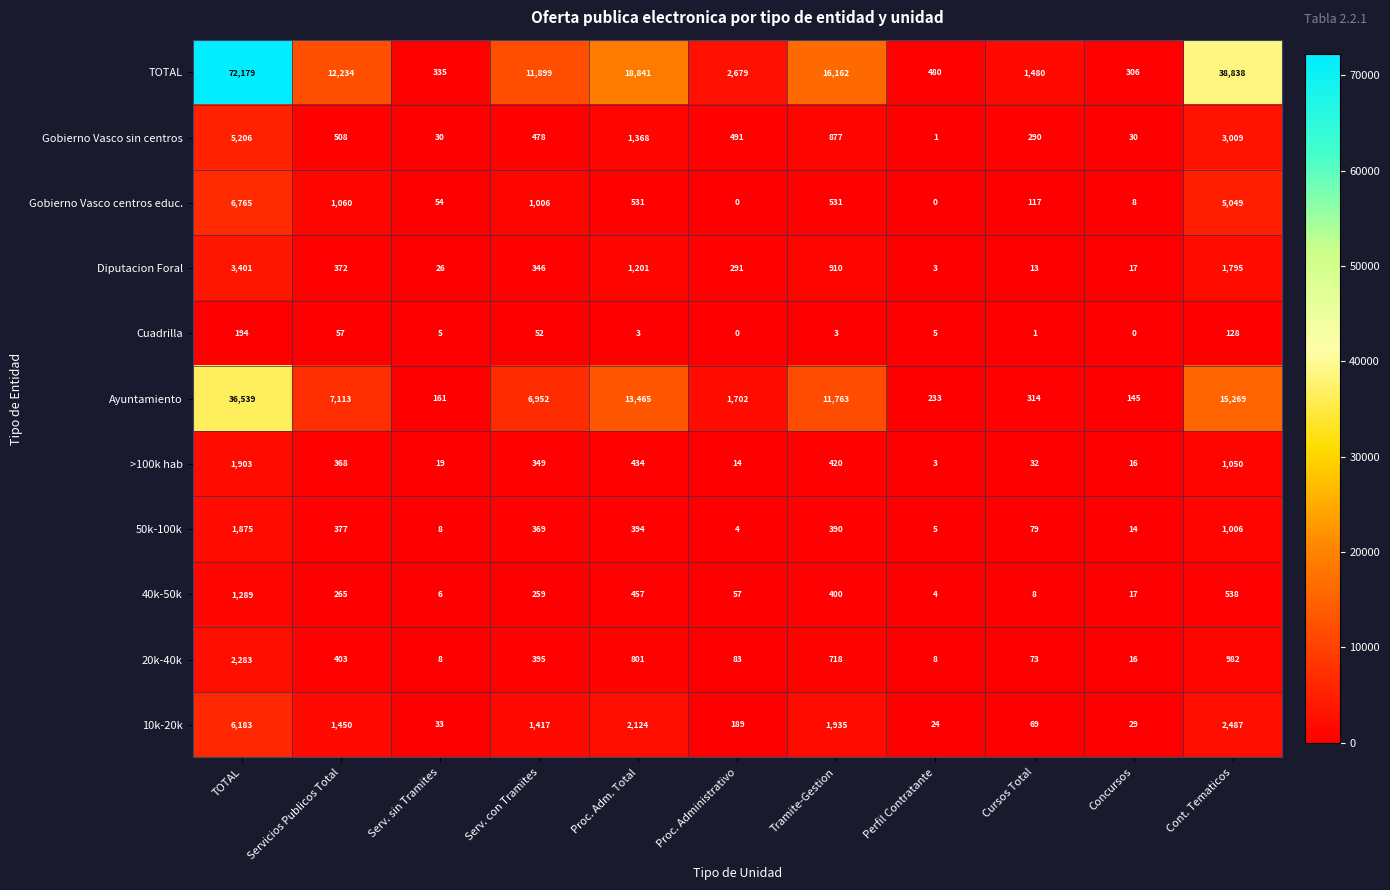

Is it true that Diputacion Foral equals 44 at Serv. sin Tramites?

False